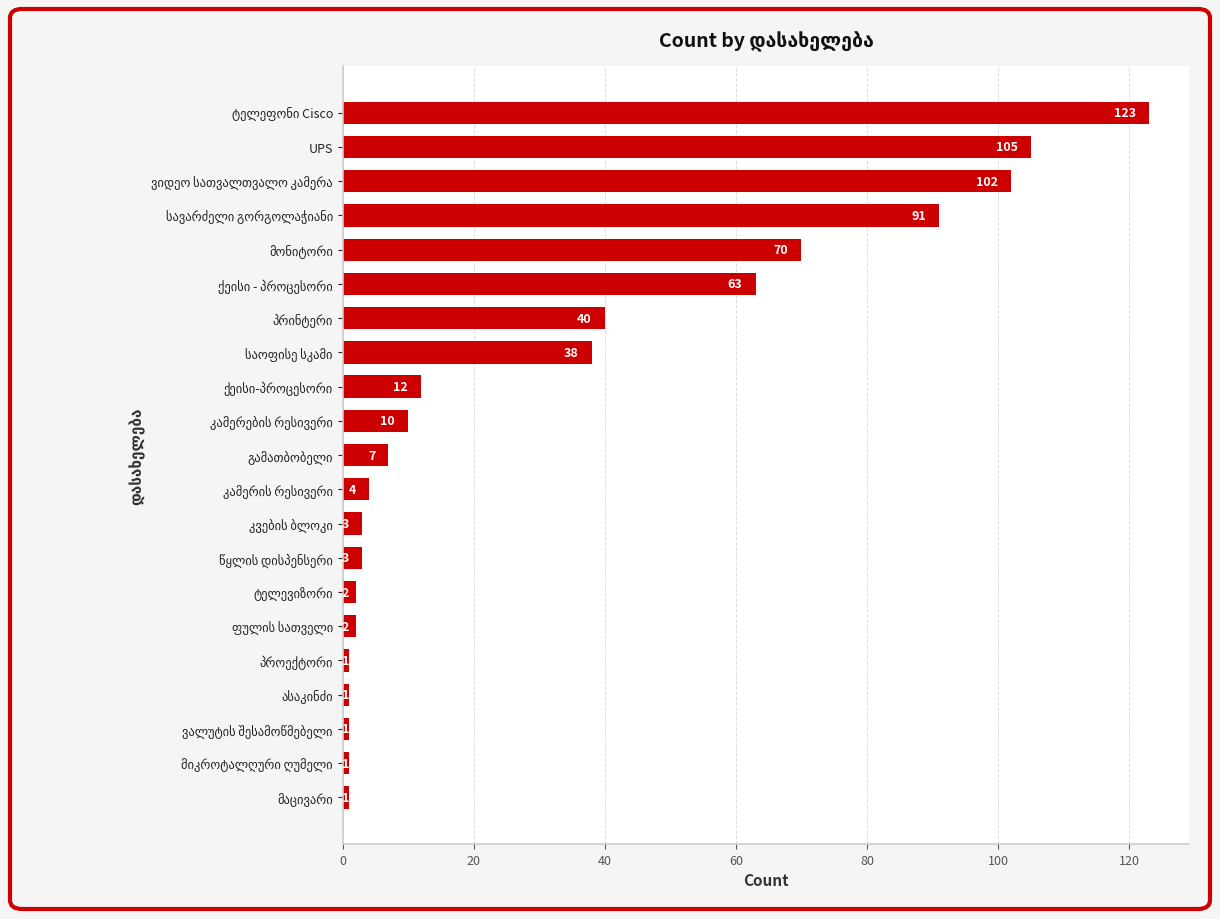

What is the difference between the maximum and minimum values?

122